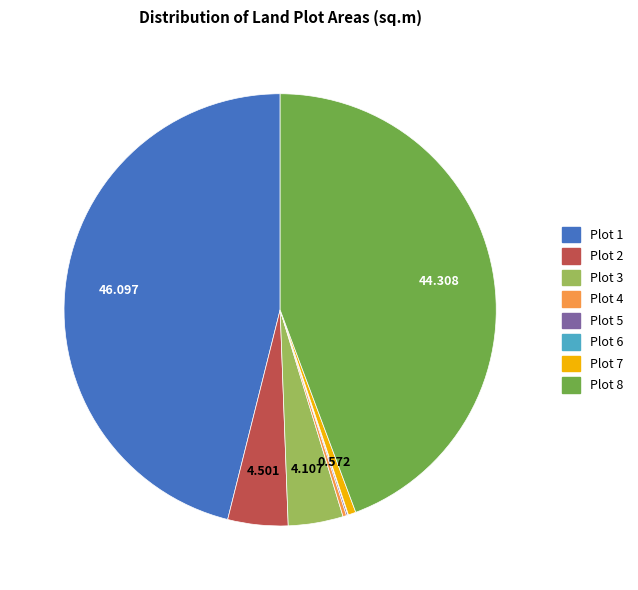

Combined, do Plot 7 and Plot 1 account for over 50%?

No